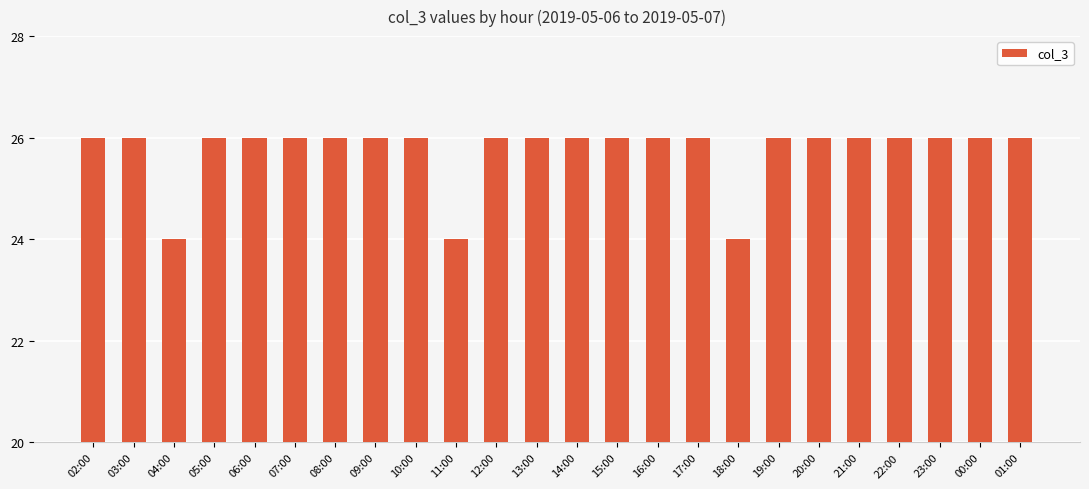

What is the sum of the values at 14:00 and 18:00?

50